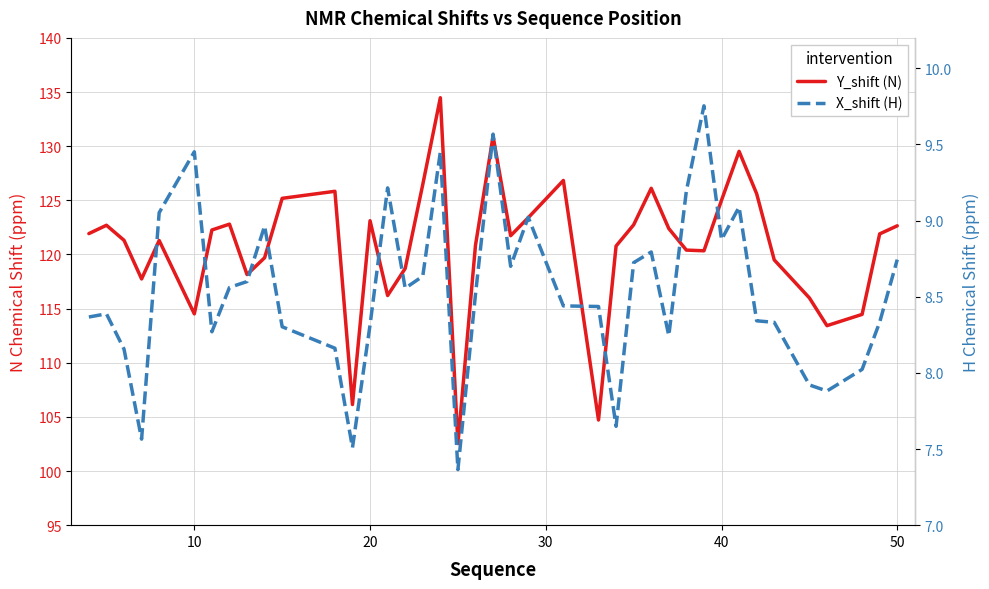

True or false: X_shift (H) and Y_shift (N) intersect in this chart.

False